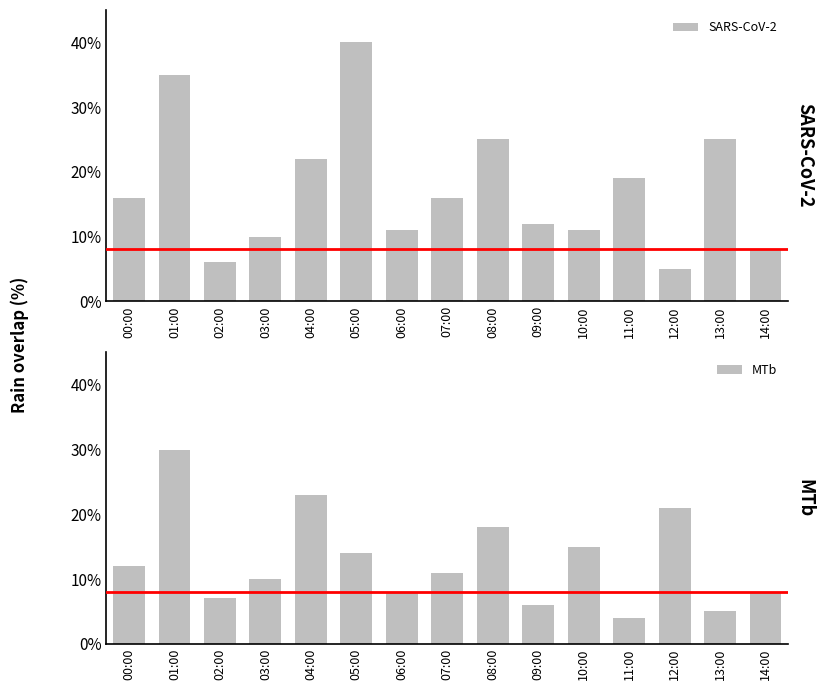

True or false: SARS-CoV-2 has a value of 16 at 07:00.

True